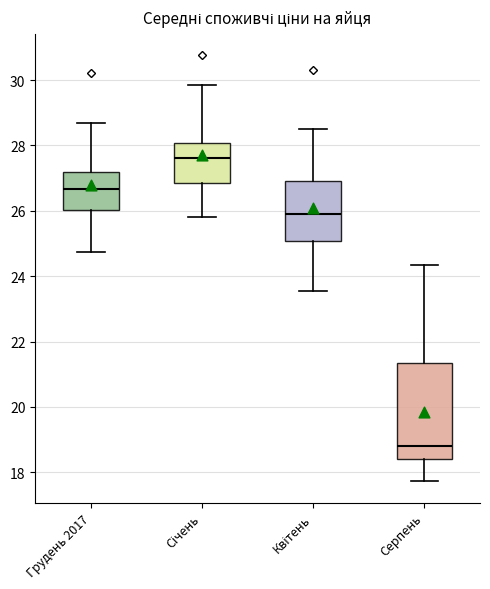

Where does the upper whisker of the box for Грудень 2017 end on the y-axis? The values are not printed on the chart, so give them approximately, as read against the axis.

28.6